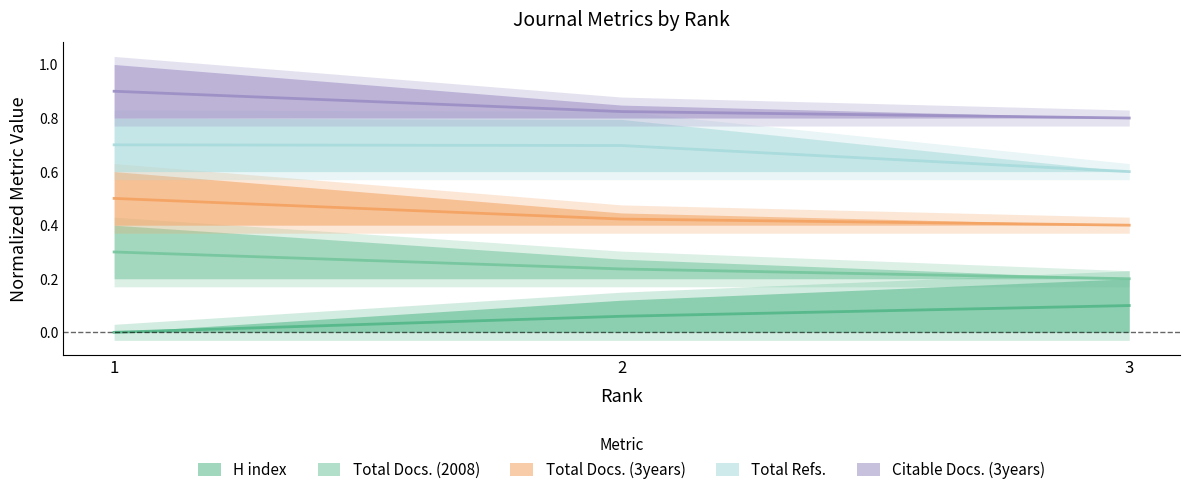

At which category is the sum across all series the highest?

1